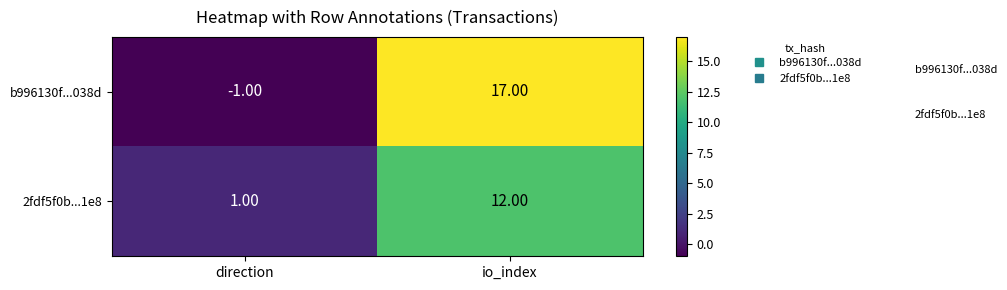

What is the sum of the b996130f...038d values at direction and io_index?

16